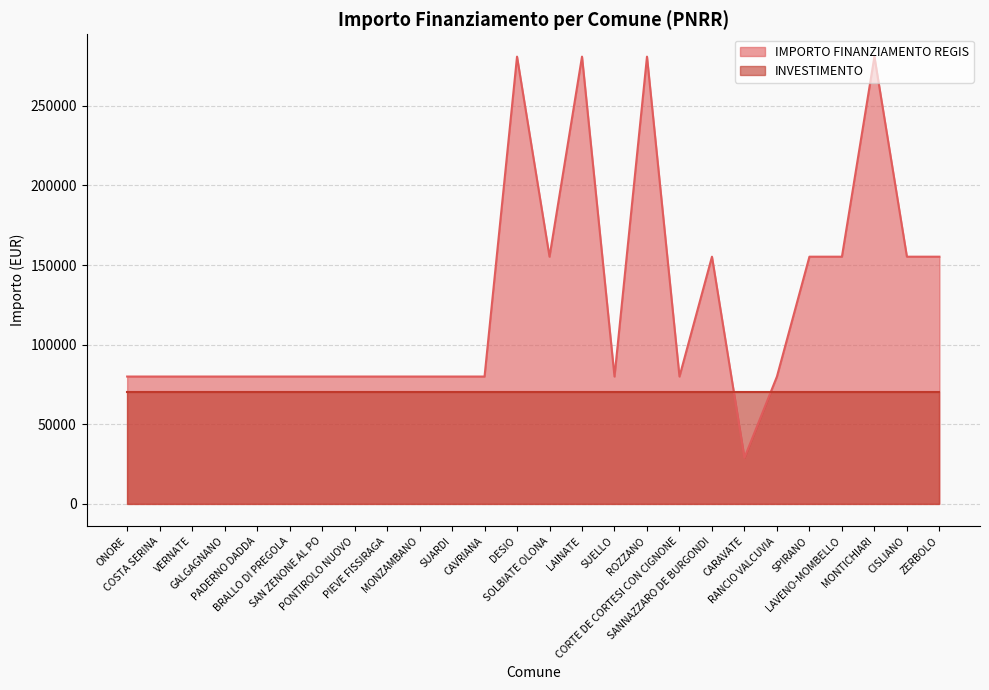

What is the smallest value displayed?

28902